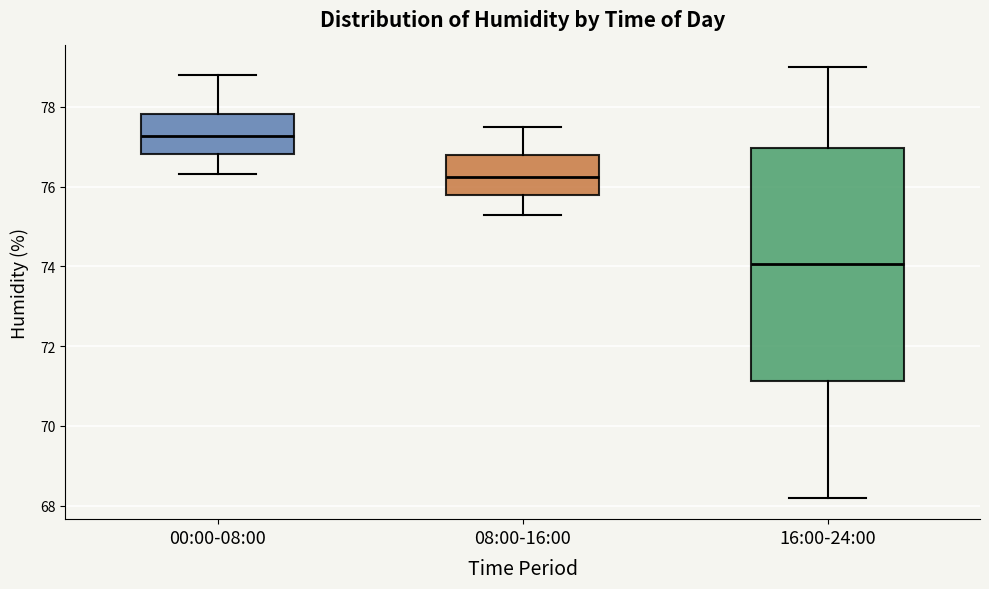

Comparing the boxes themselves (not the whiskers), which one is the tallest?

16:00-24:00